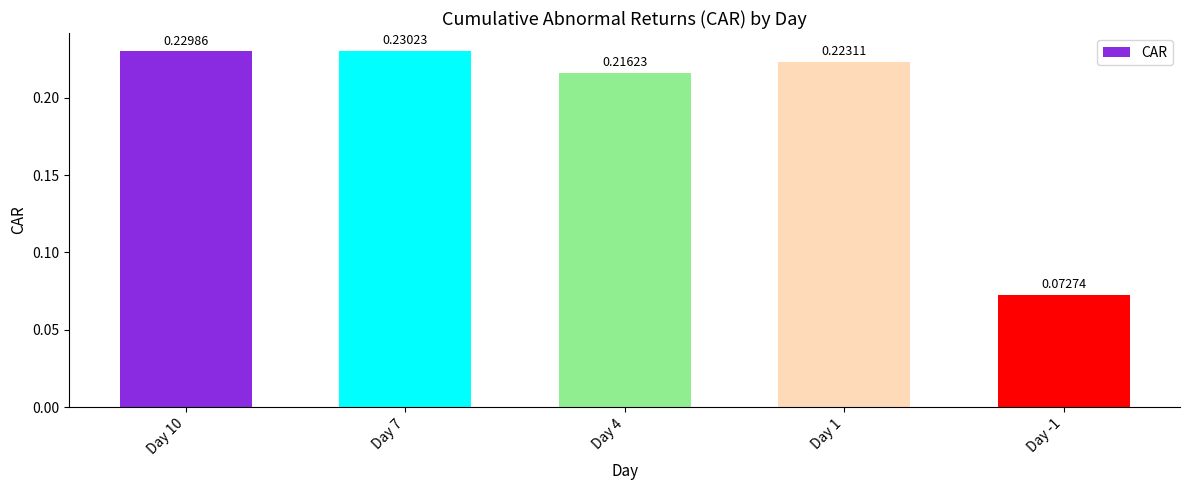

Between Day -1 and Day 4, which is larger?

Day 4